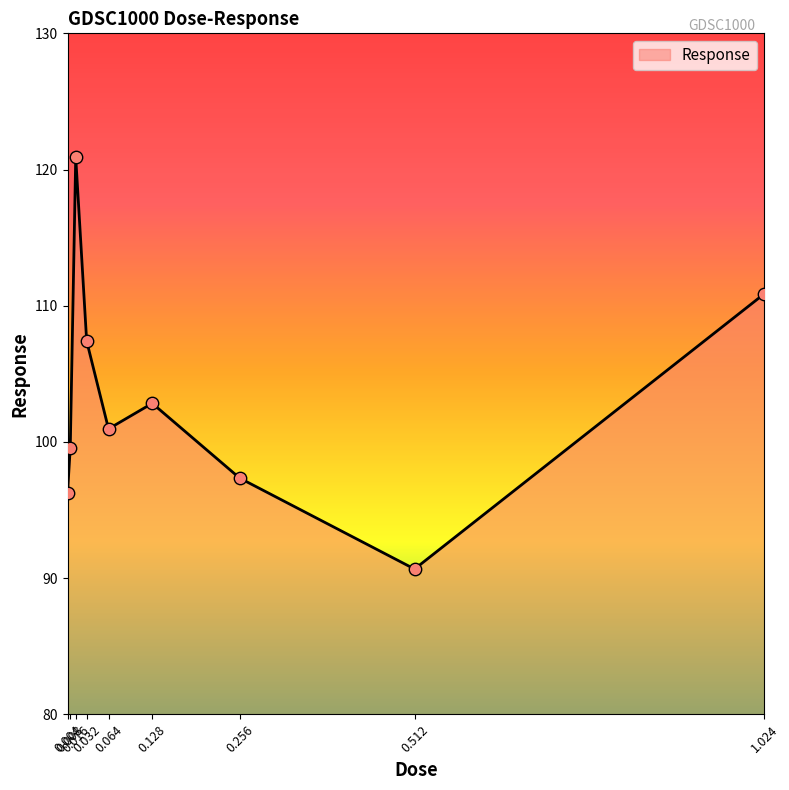

Approximately how many times larger is the value at 0.064 compared to 0.004?

1.0